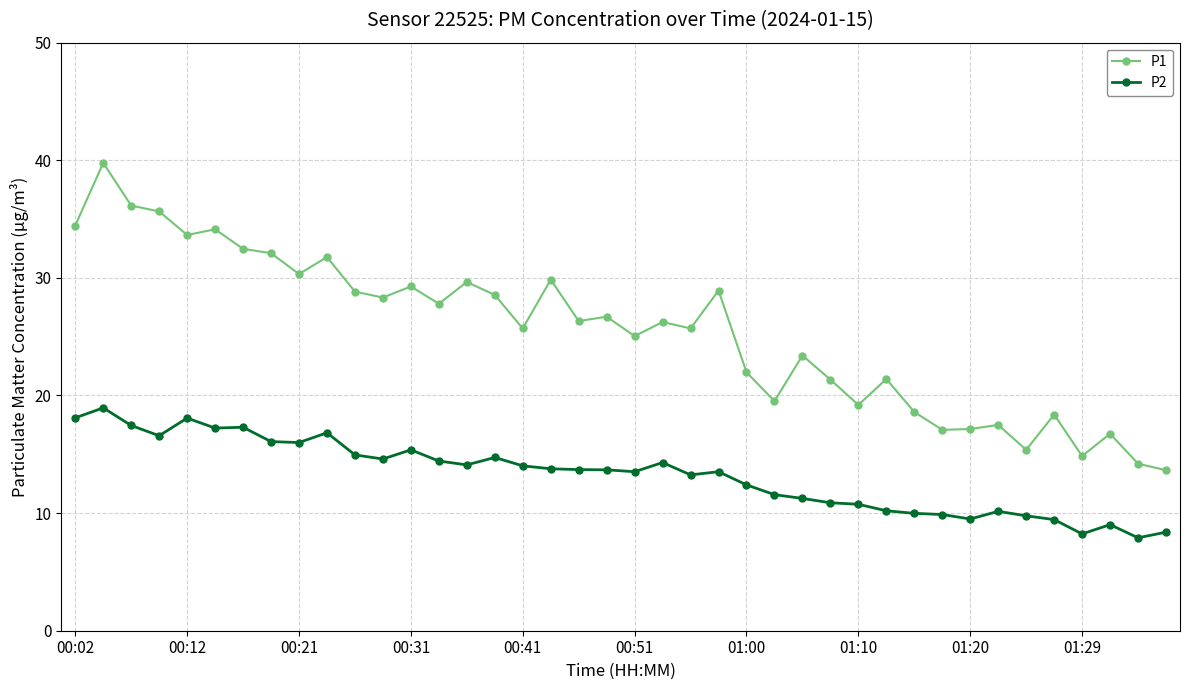

How many data points does each series have?

40